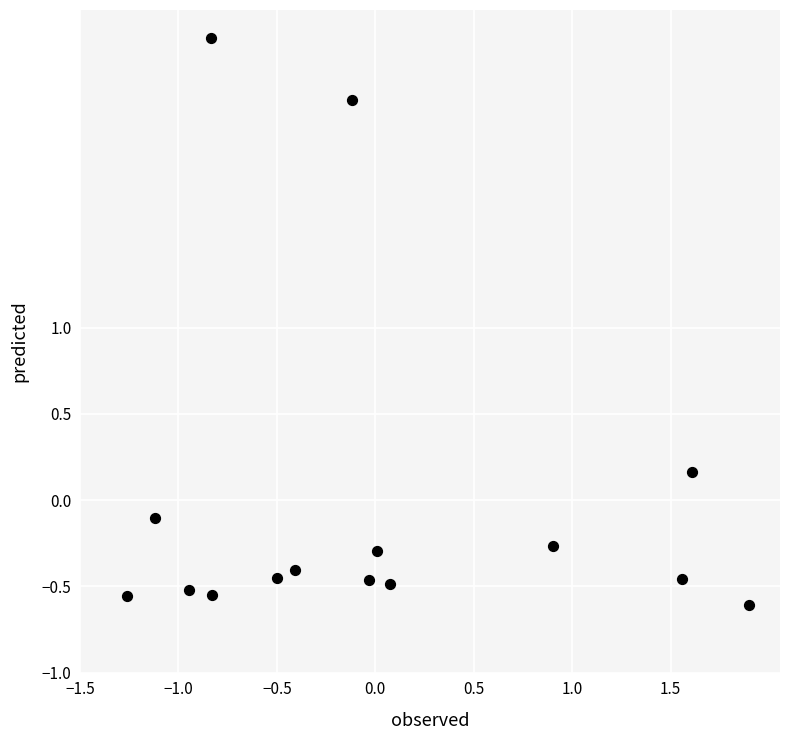

What is the range of X values (max minus min)?

3.2